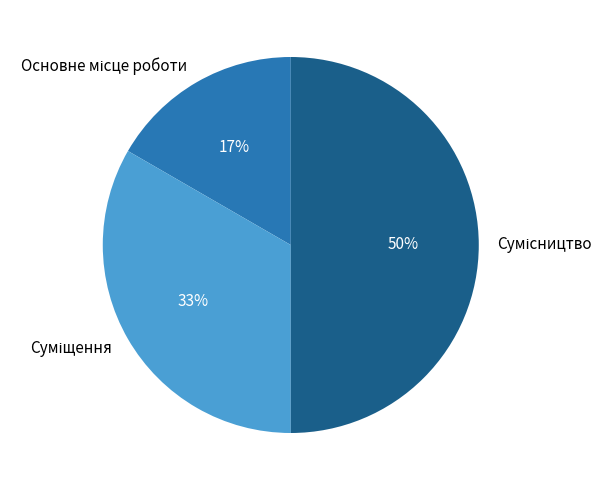

To the nearest percent, what is the average slice percentage?

33%